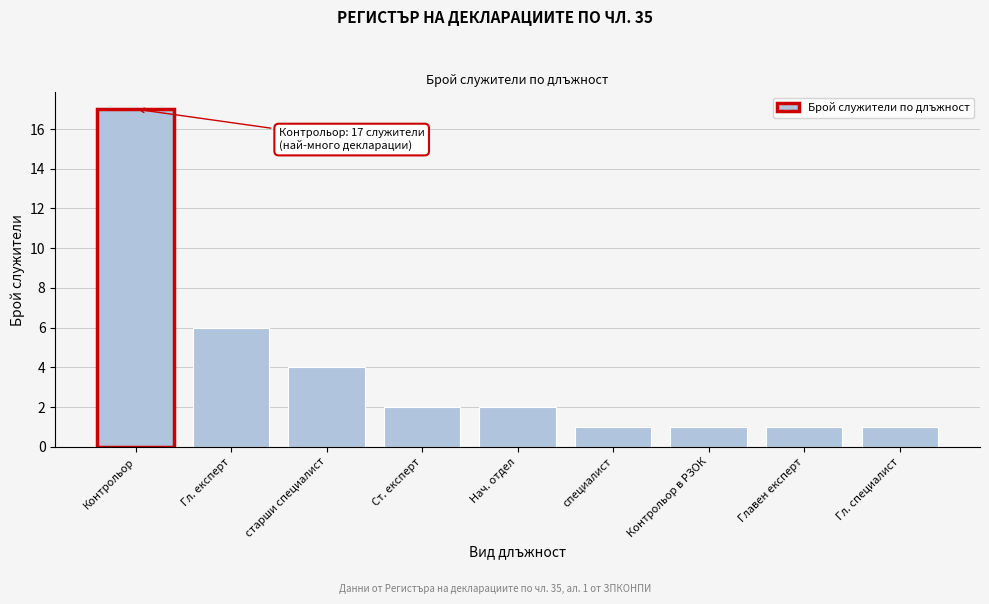

Reading right to left, transcribe all the data shown in this chart.

Гл. специалист=1	Главен експерт=1	Контрольор в РЗОК=1	специалист=1	Нач. отдел=2	Ст. експерт=2	старши специалист=4	Гл. експерт=6	Контрольор=17